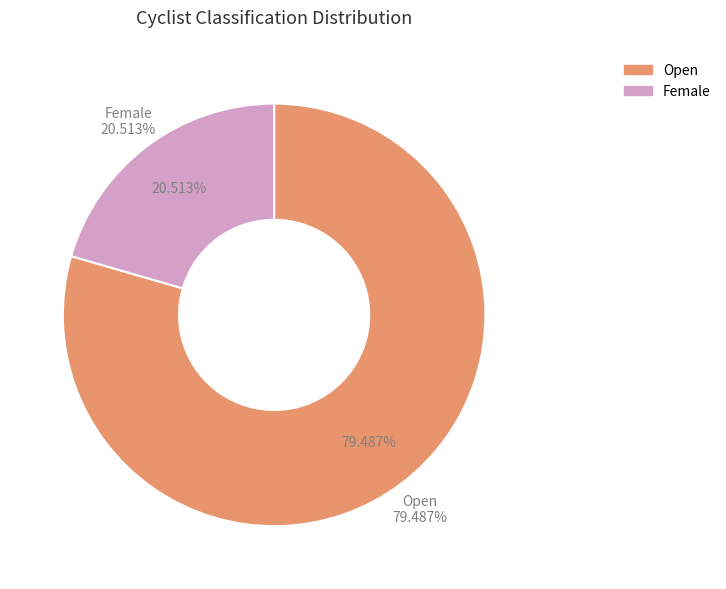

Approximately how many times larger is the value at Open compared to Female?

3.9